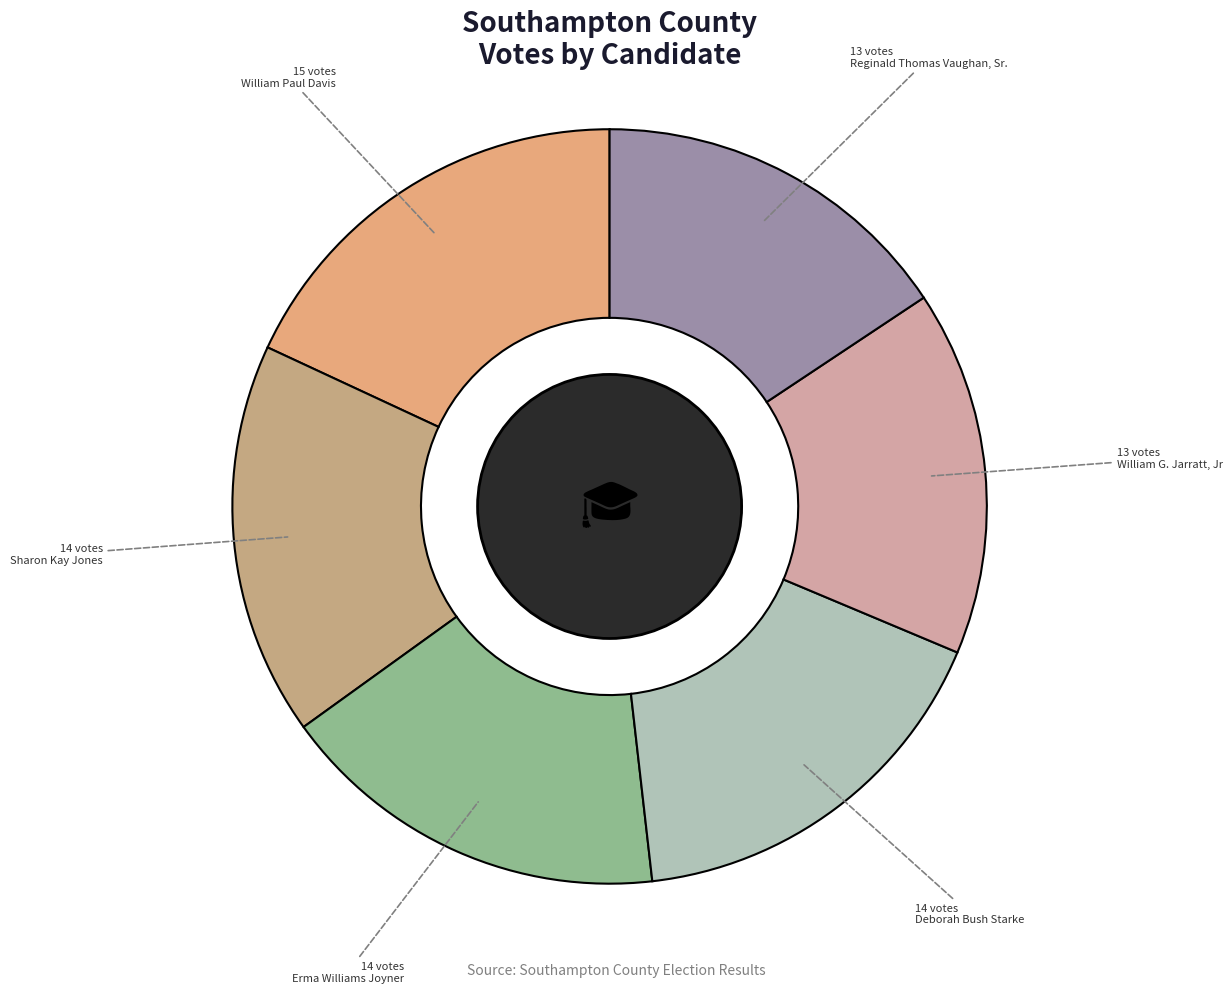

What is the largest slice in the pie chart?

William Paul Davis